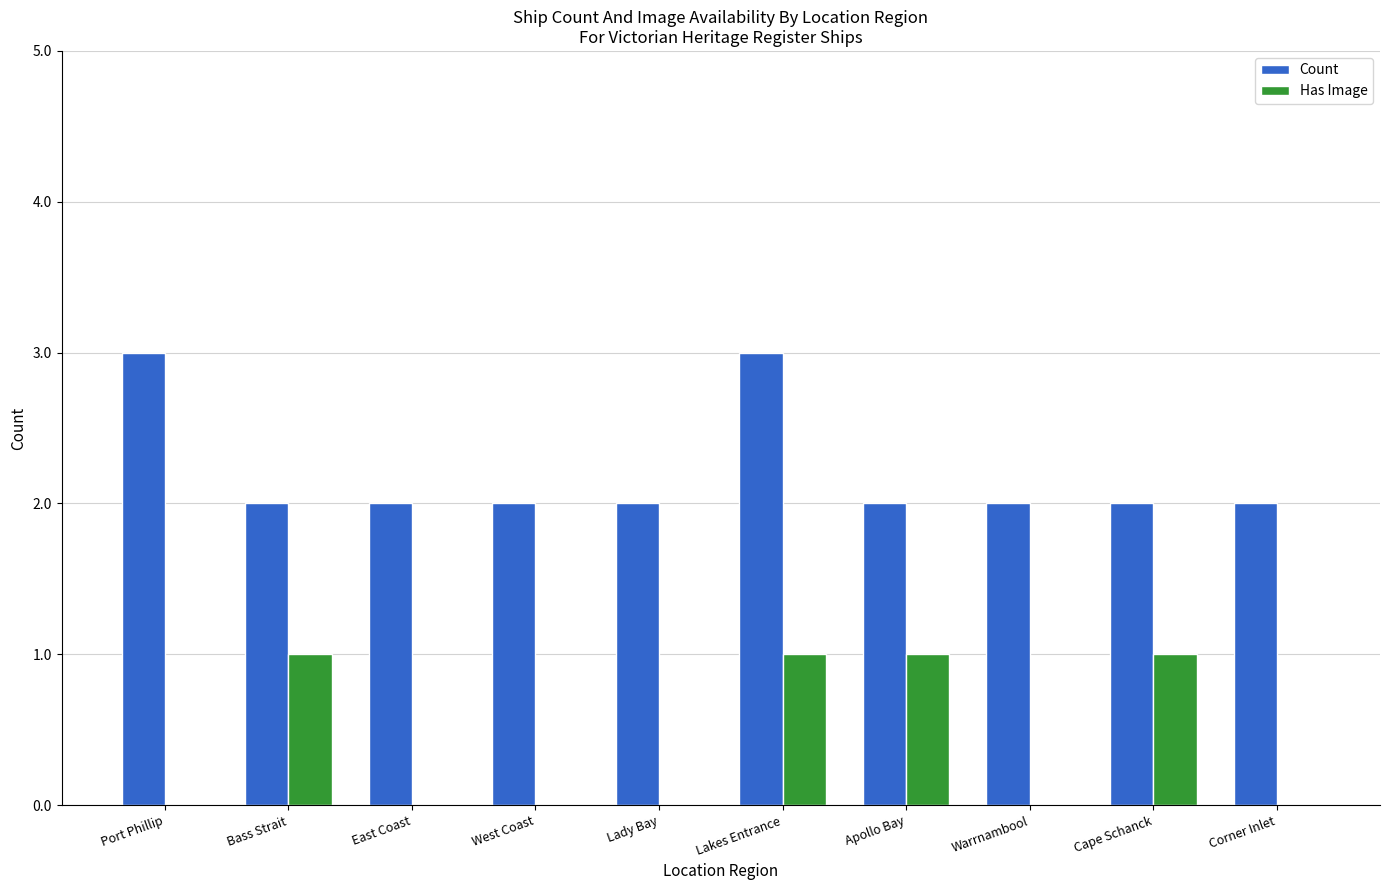

Is it true that Count equals 2 at Apollo Bay?

True